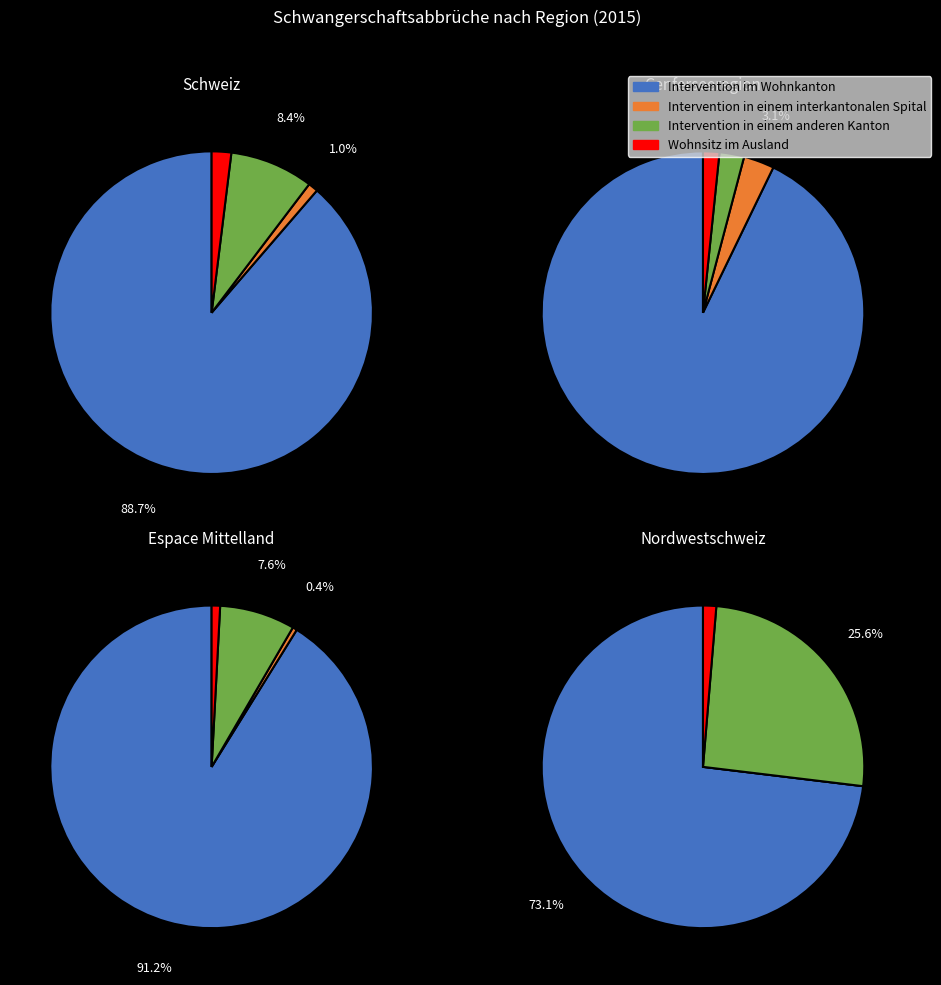

Is the sum of Waadt and Schweiz greater than half?

Yes